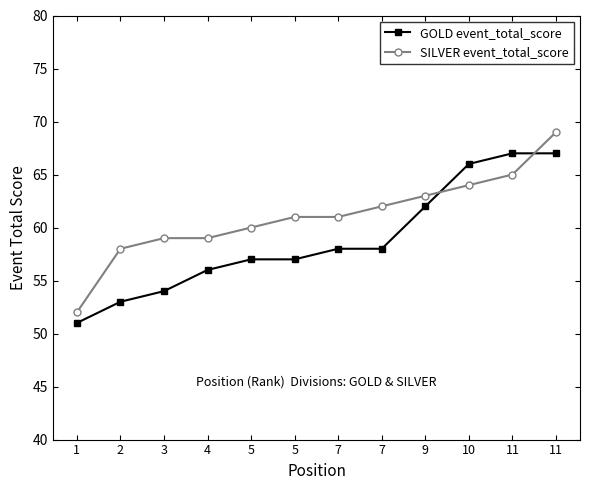

At which label does SILVER event_total_score reach its minimum?

1